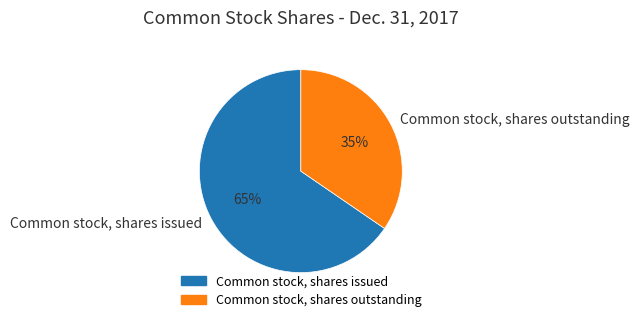

True or false: Common stock, shares outstanding accounts for 29% of the total.

False